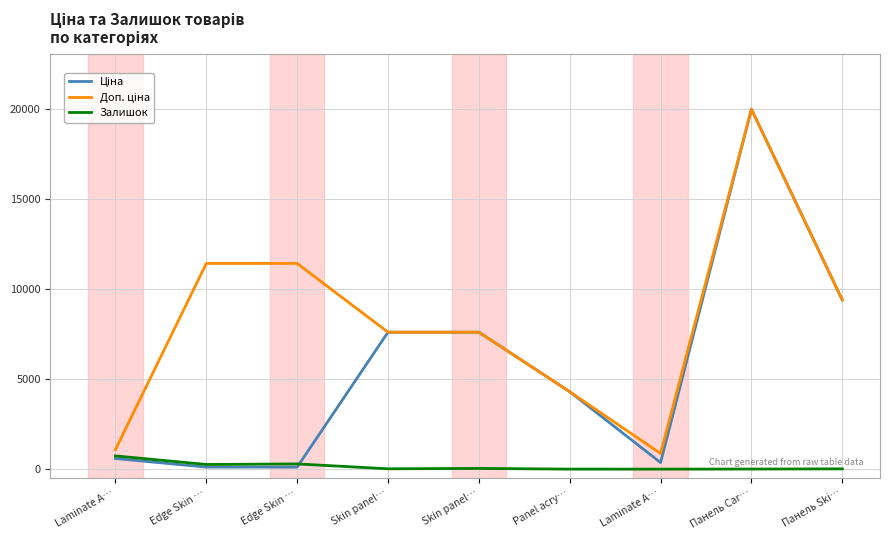

Does the chart display data point markers on the line(s)?

No